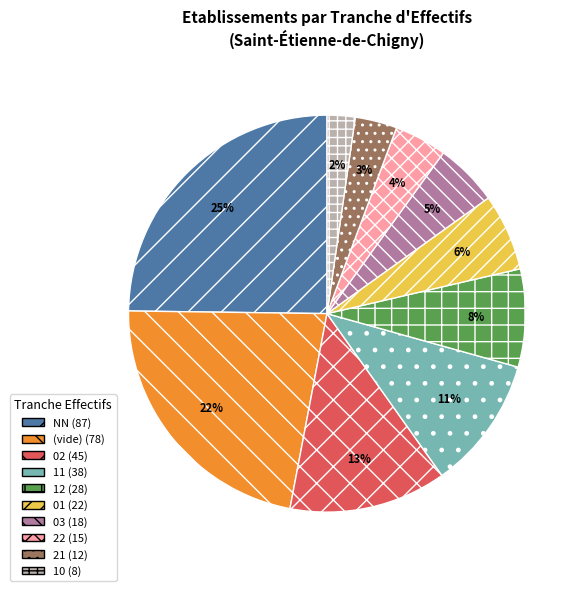

Does any single category account for the majority?

No